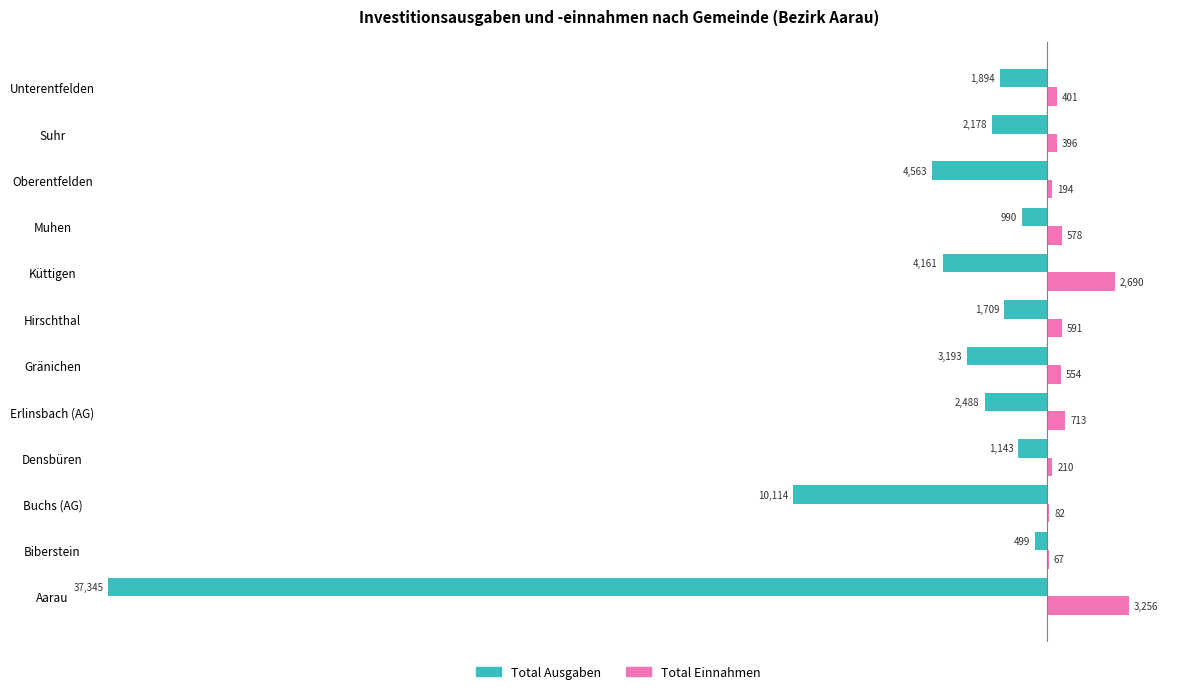

What is the sum of all Total Ausgaben values?

-70276.0